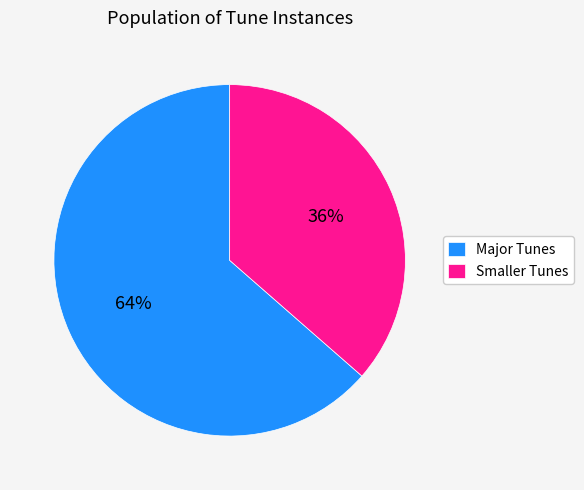

How many segments does this pie chart have?

2